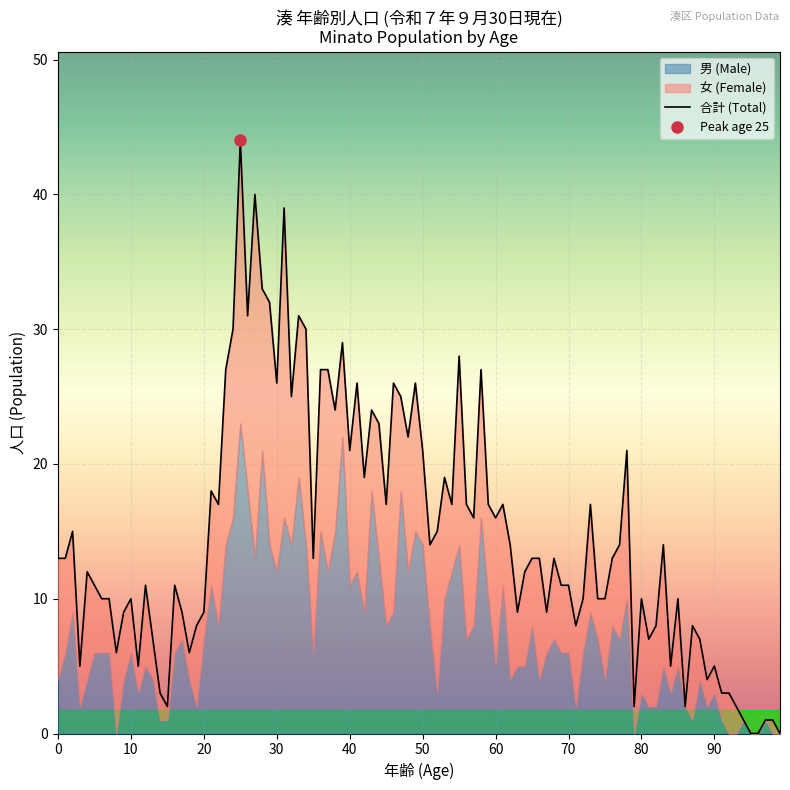

Reading left to right, transcribe all the data shown in this chart.

合計 (0-4): 0/25/50/75=13	1/26/51/76=13	2/27/52/77=15	3/28/53/78=5	4/29/54/79=12
合計 (25-29): 0/25/50/75=44	1/26/51/76=31	2/27/52/77=40	3/28/53/78=33	4/29/54/79=32
合計 (50-54): 0/25/50/75=21	1/26/51/76=14	2/27/52/77=15	3/28/53/78=19	4/29/54/79=17
合計 (75-79): 0/25/50/75=10	1/26/51/76=13	2/27/52/77=14	3/28/53/78=21	4/29/54/79=2